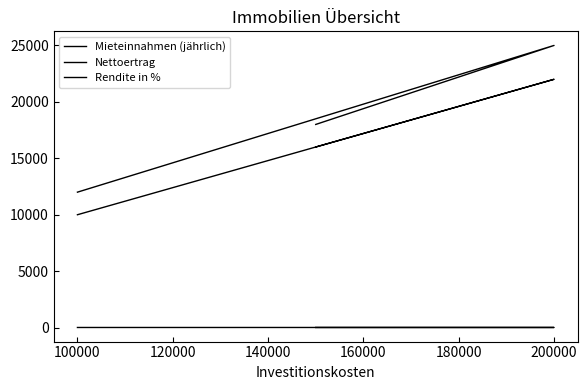

Is this an area chart (filled region under the line)?

No